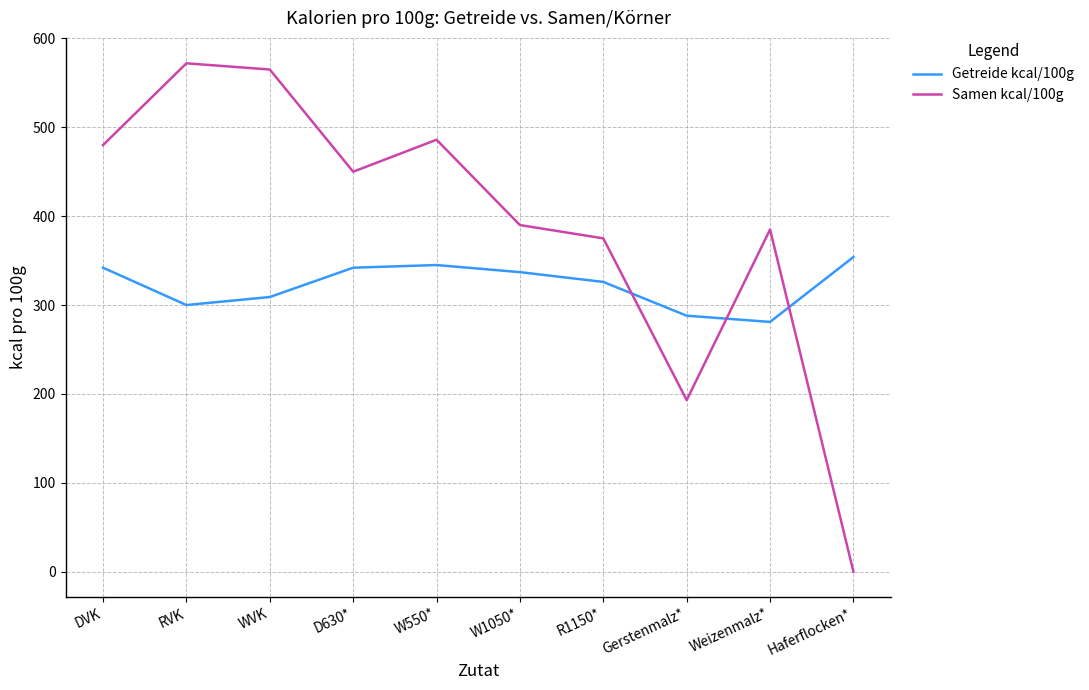

What is the difference between the highest and lowest values at Gerstenmalz*?

95